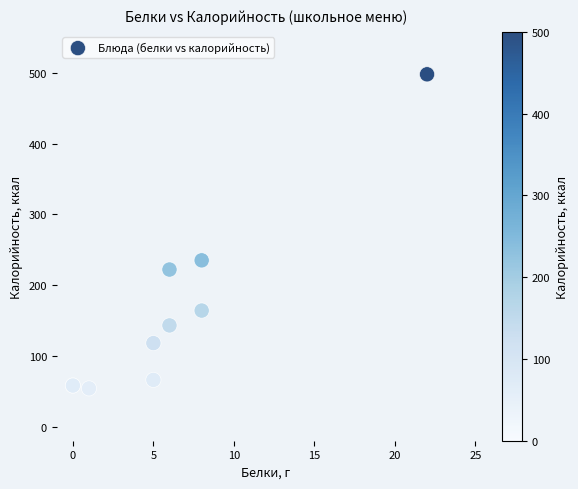

What Y value in the scatter plot is closest to 276?

235